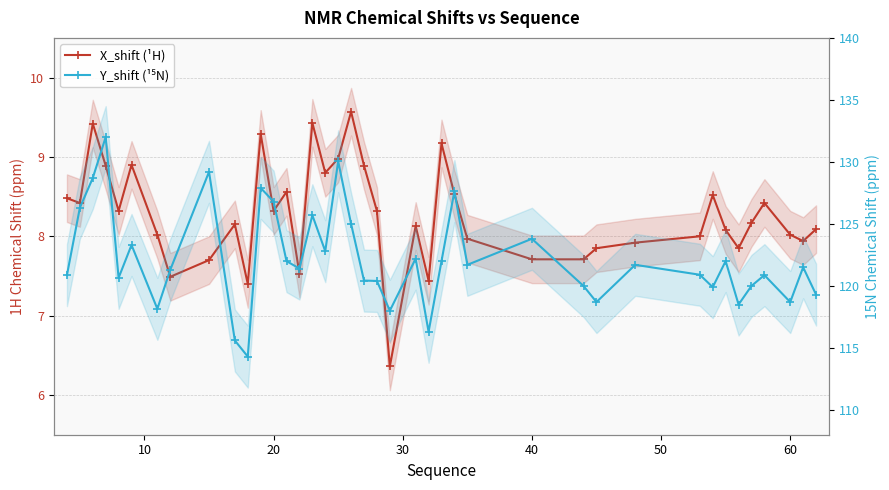

What is the highest value of the X_shift (¹H) series?

9.6